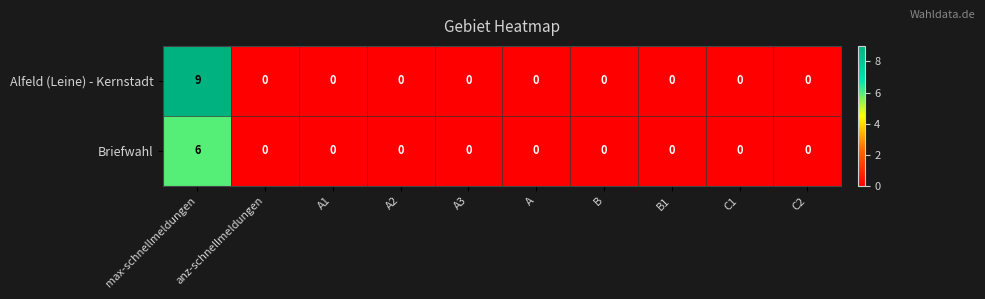

List the series in order of their overall mean, highest first.

Alfeld (Leine) - Kernstadt, Briefwahl